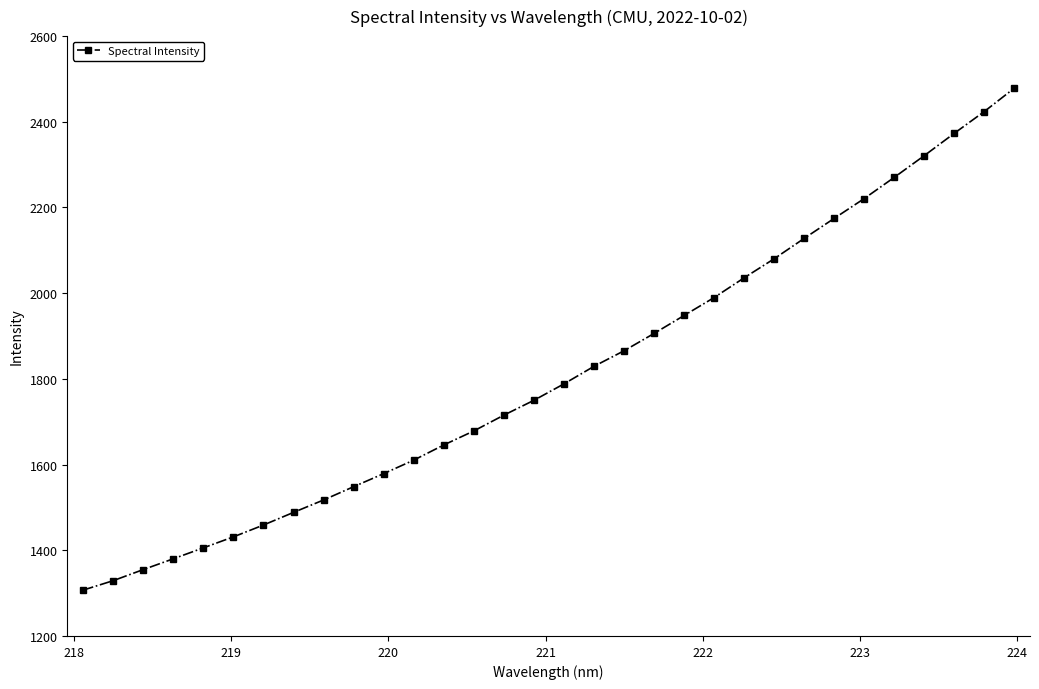

How many values are below 1788?

16